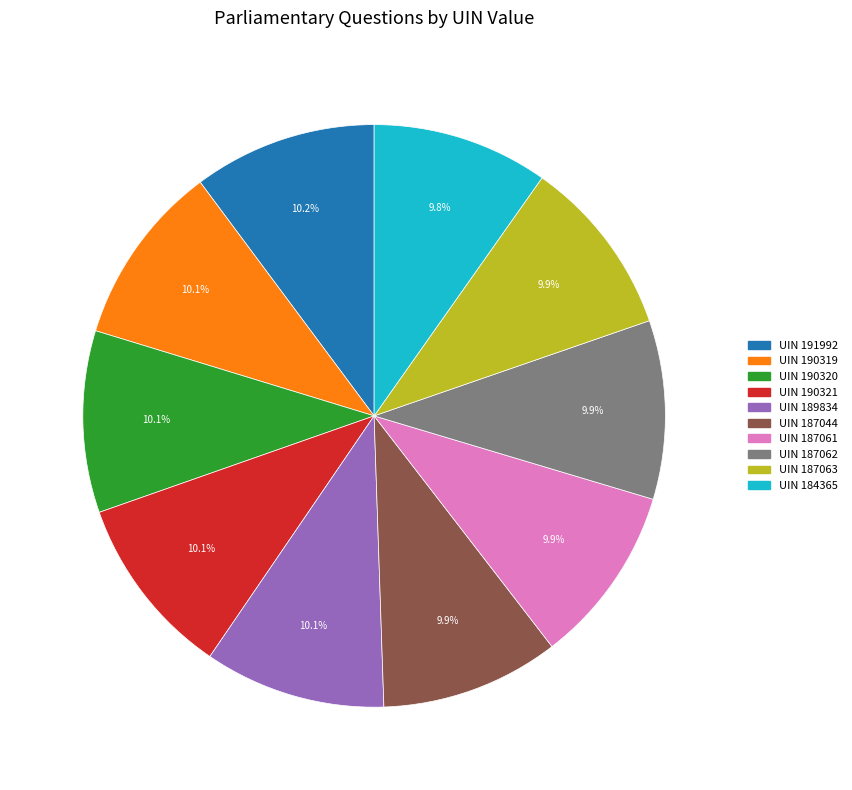

To the nearest percent, what is the average slice percentage?

10%